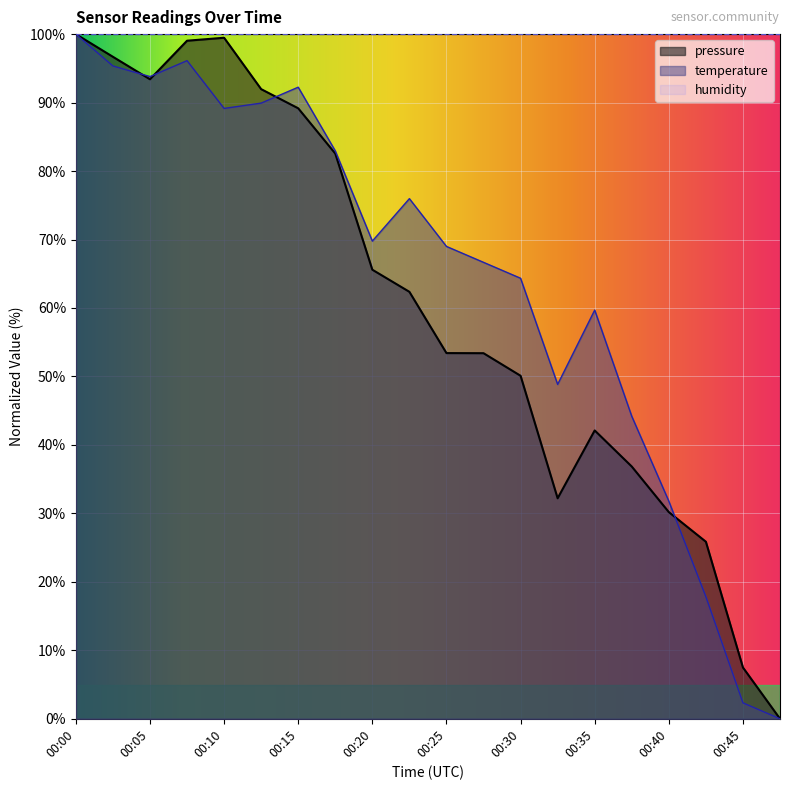

Is it true that temperature equals 64.3 at 00:30?

True